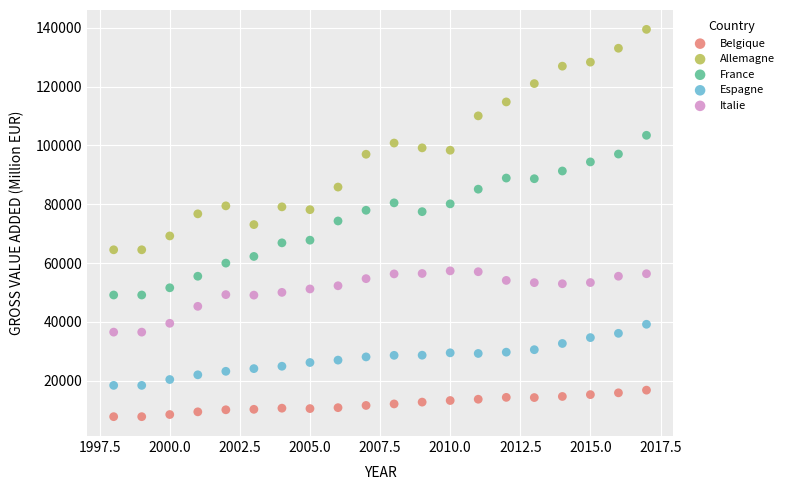

Across all data points, what is the range of X values (max minus min)?

19.0